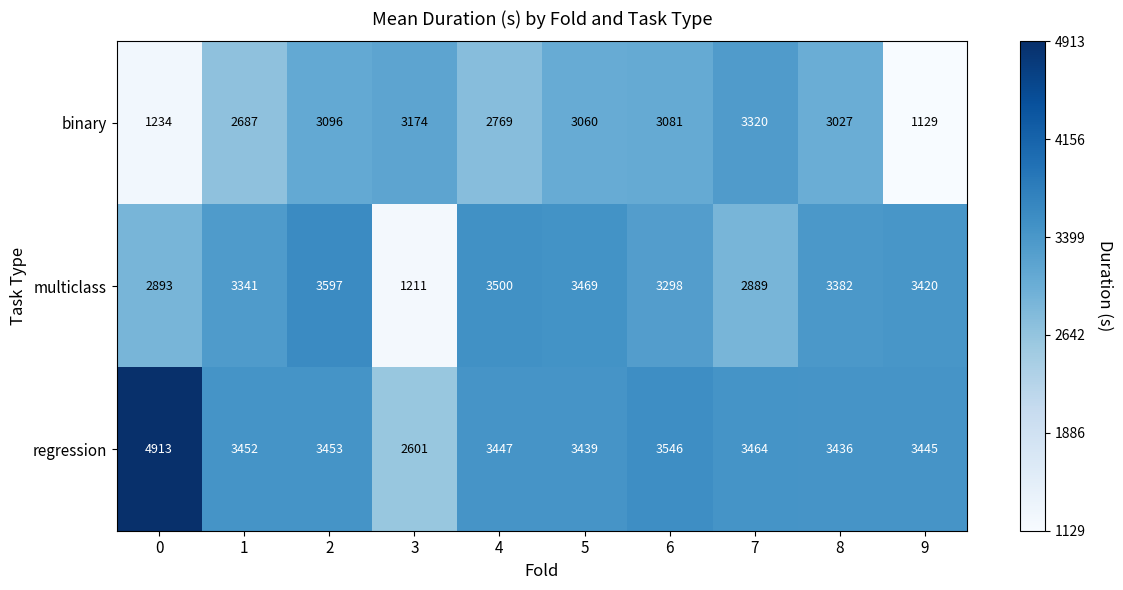

What is the sum of the multiclass values at 9 and 8?

6802